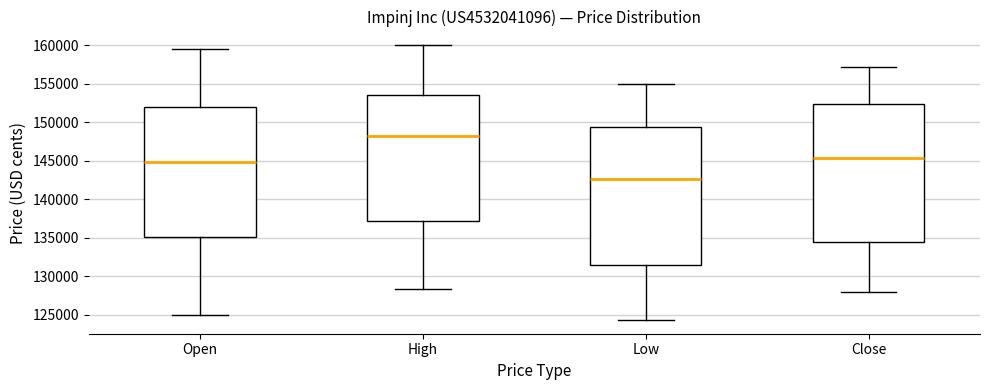

Reading left to right, read every box against the y-axis: the position of its median line, the range the box covers, and the ends of its whiskers. The values are not printed on the chart, so give them approximately, as read against the axis.

Open: median 145000, box 135000 to 152000, whiskers 125000 to 159500
High: median 148000, box 137000 to 153500, whiskers 128500 to 160000
Low: median 142500, box 131500 to 149500, whiskers 124500 to 155000
Close: median 145500, box 134500 to 152500, whiskers 128000 to 157000